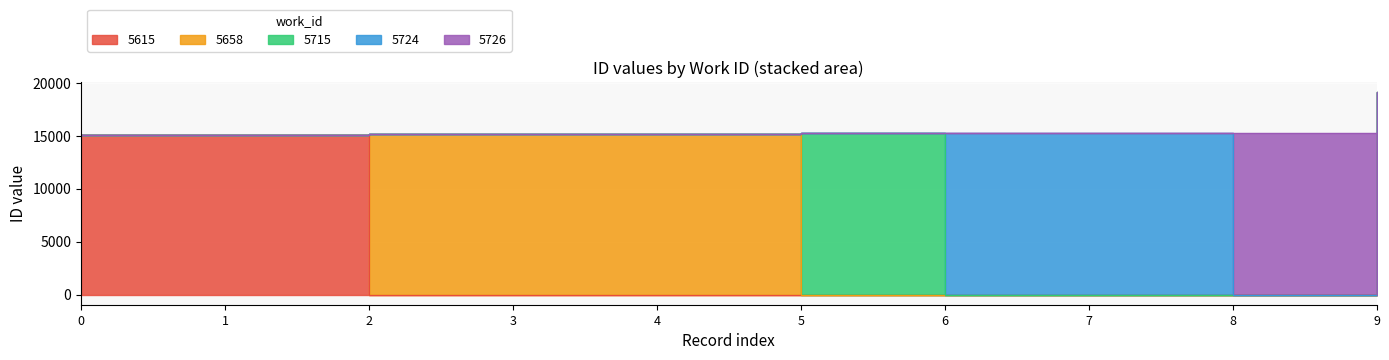

True or false: the data shows 15062 at 1.

True